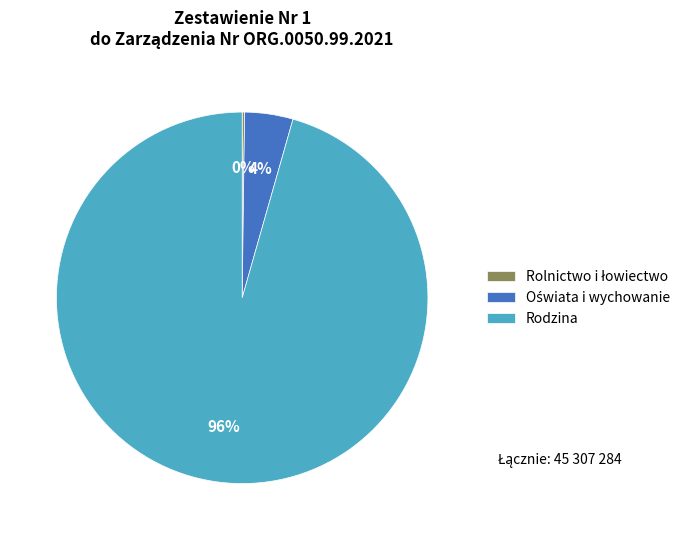

What percentage is the Rodzina slice, to the nearest percent?

96%